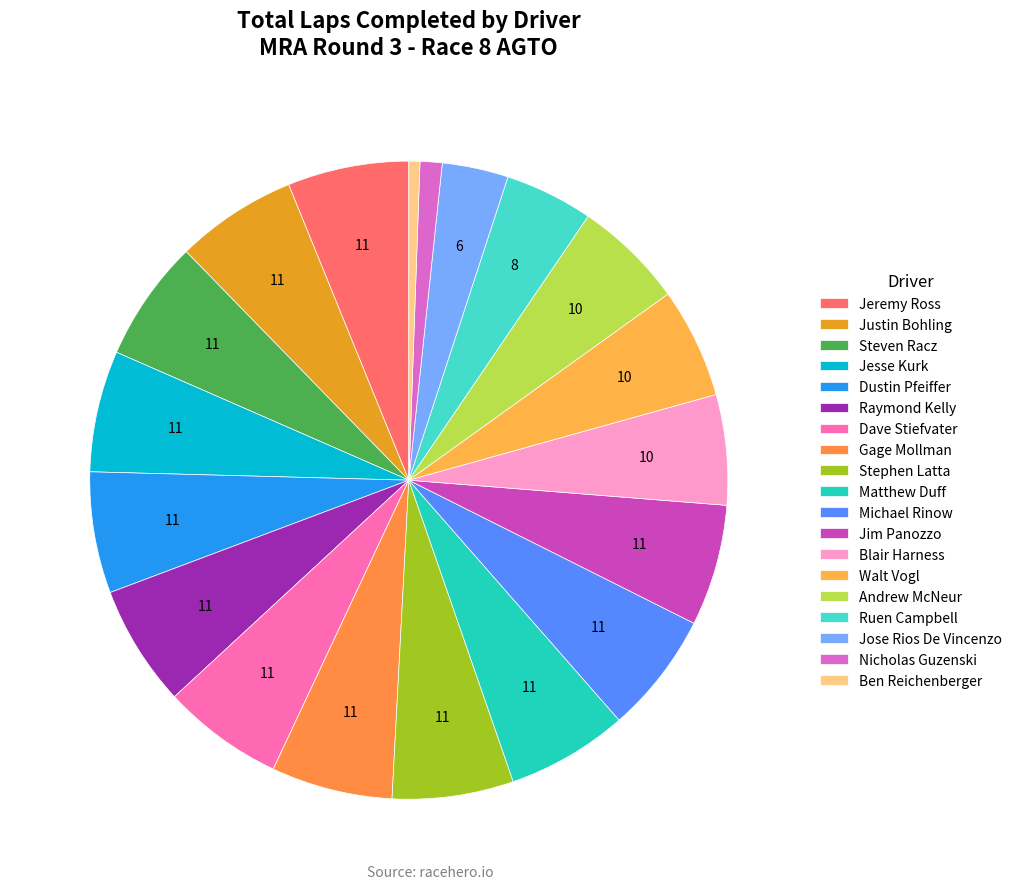

Which slice is the smallest?

Ben Reichenberger